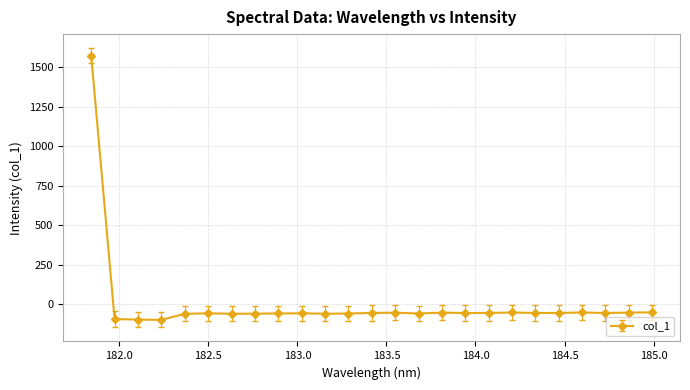

What is the minimum value shown in the chart?

-99.5